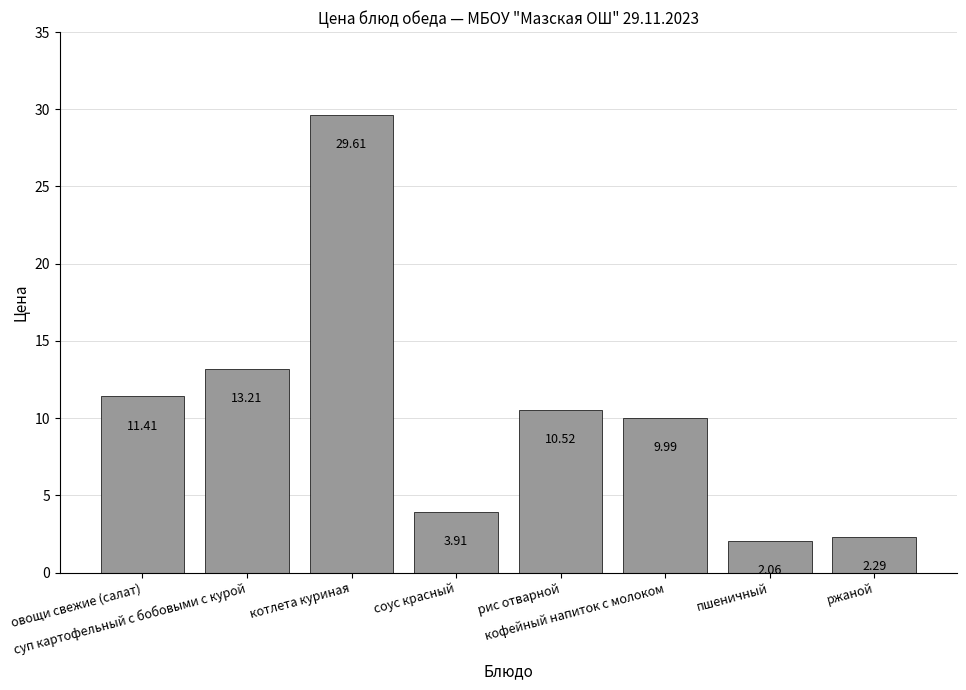

How many bars are there in total?

8